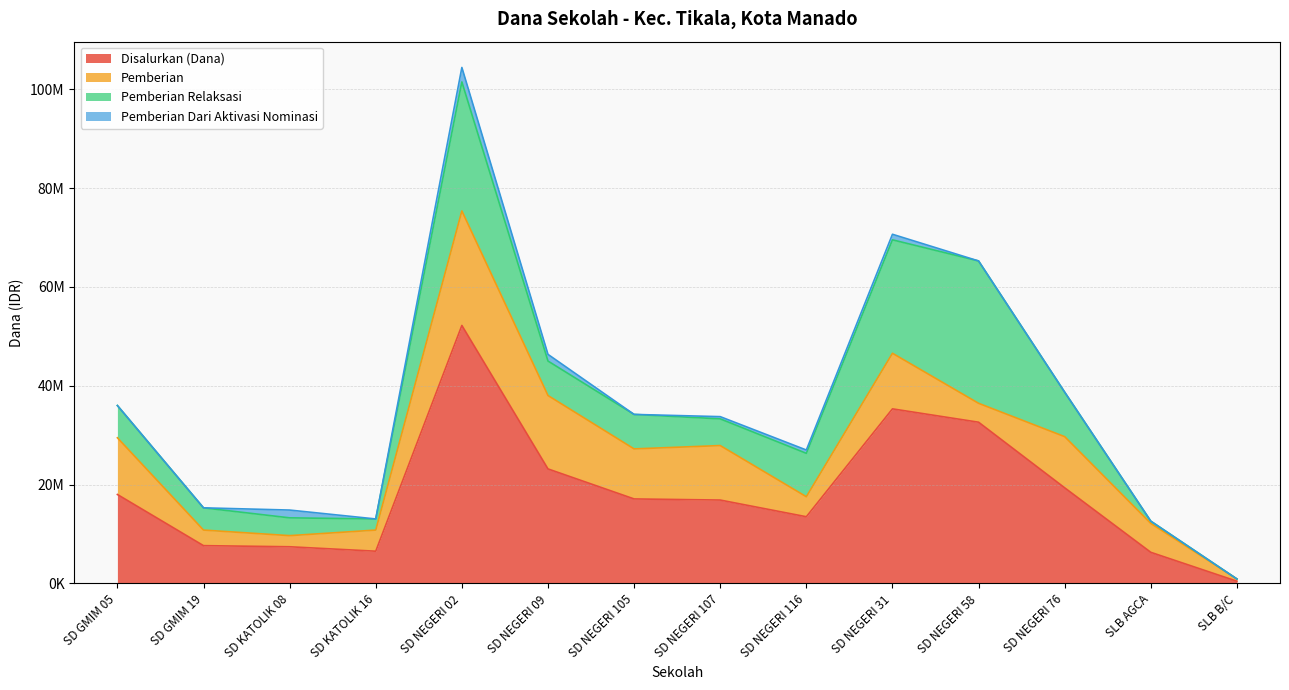

Read the Pemberian value at SD NEGERI 107.

11025000